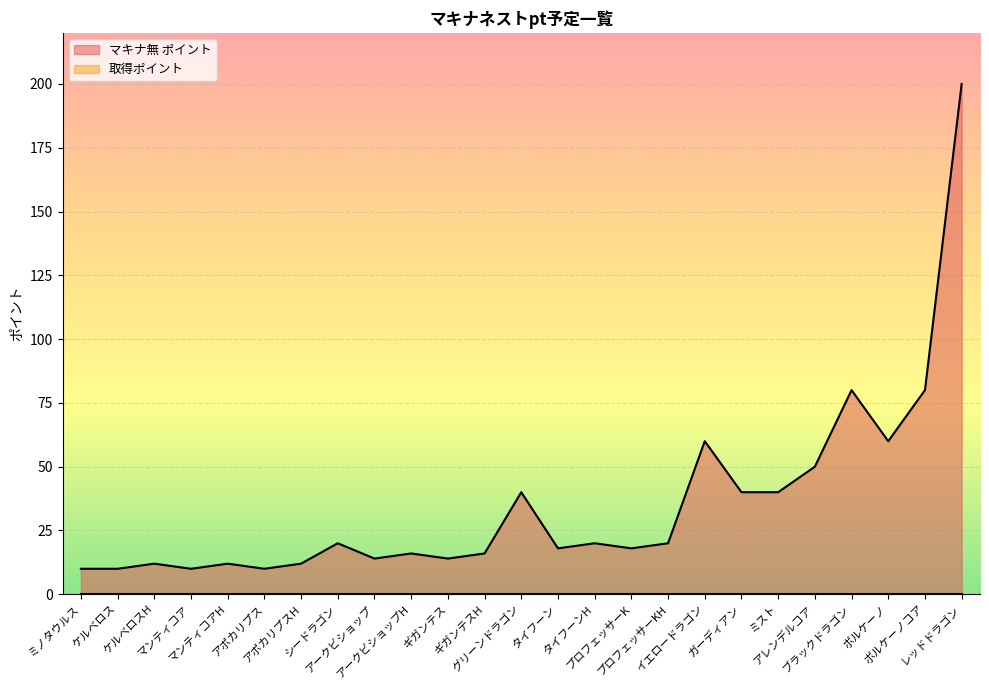

What is the label of the 3rd point from the right?

ボルケーノ